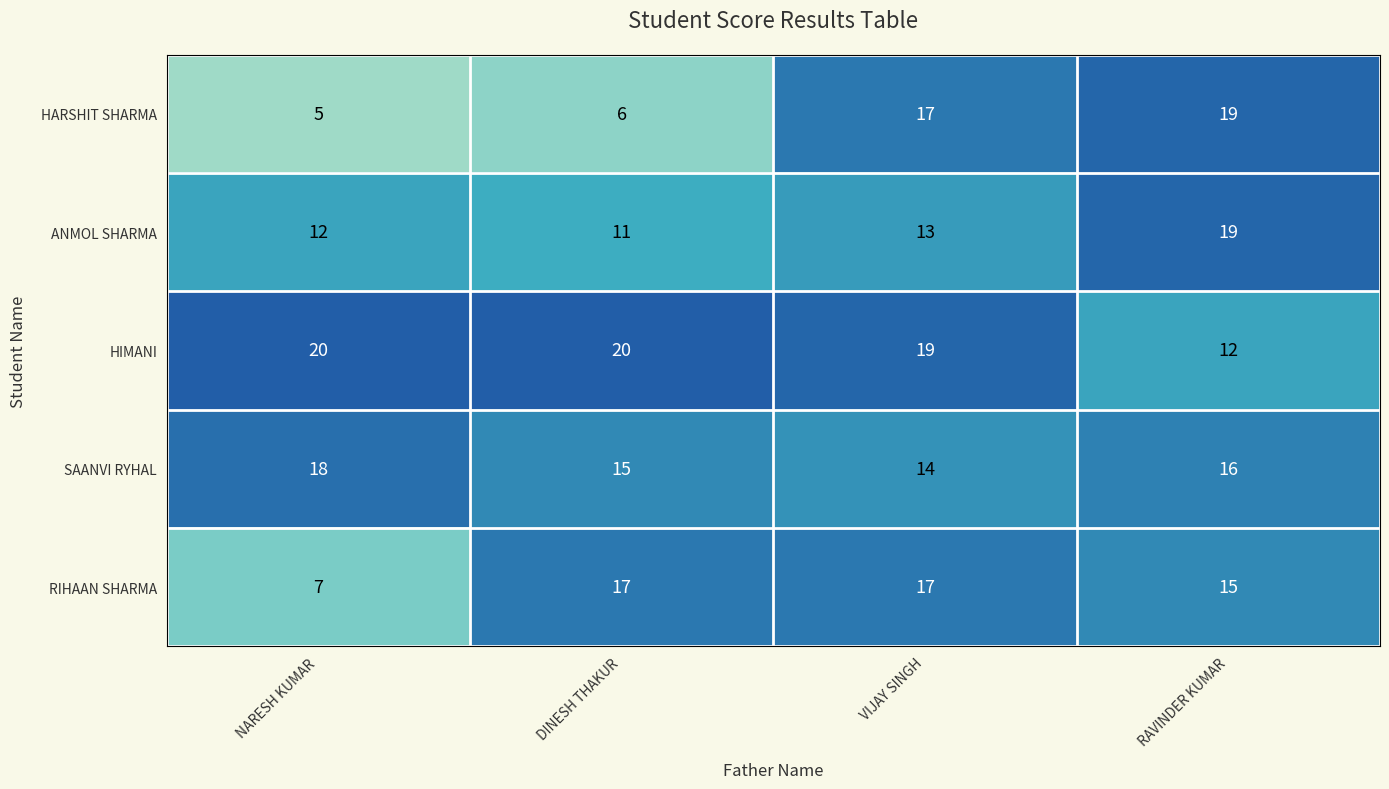

Reading right to left, what are all the values shown in this chart?

HARSHIT SHARMA: RAVINDER KUMAR=19	VIJAY SINGH=17	DINESH THAKUR=6	NARESH KUMAR=5
ANMOL SHARMA: RAVINDER KUMAR=19	VIJAY SINGH=13	DINESH THAKUR=11	NARESH KUMAR=12
HIMANI: RAVINDER KUMAR=12	VIJAY SINGH=19	DINESH THAKUR=20	NARESH KUMAR=20
SAANVI RYHAL: RAVINDER KUMAR=16	VIJAY SINGH=14	DINESH THAKUR=15	NARESH KUMAR=18
RIHAAN SHARMA: RAVINDER KUMAR=15	VIJAY SINGH=17	DINESH THAKUR=17	NARESH KUMAR=7